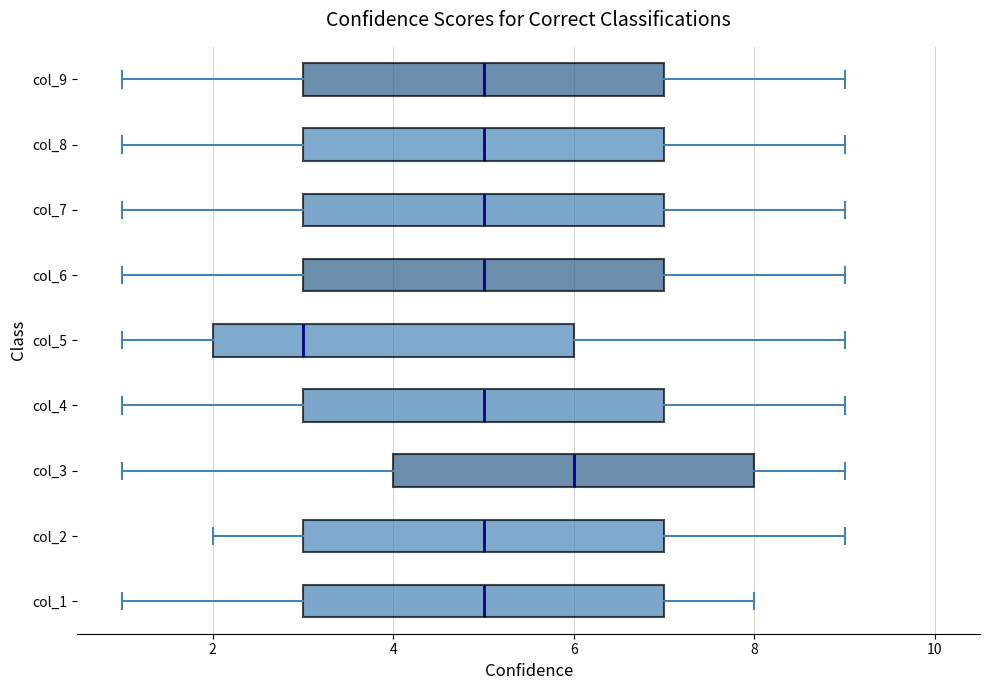

Where does the right whisker of the box for col_9 end on the x-axis? The values are not printed on the chart, so give them approximately, as read against the axis.

9